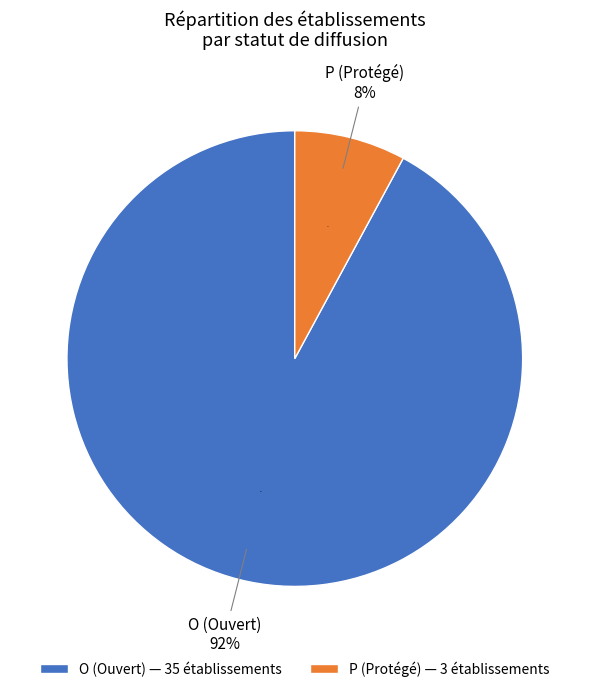

The P slice represents 8% of the pie. True or false?

True